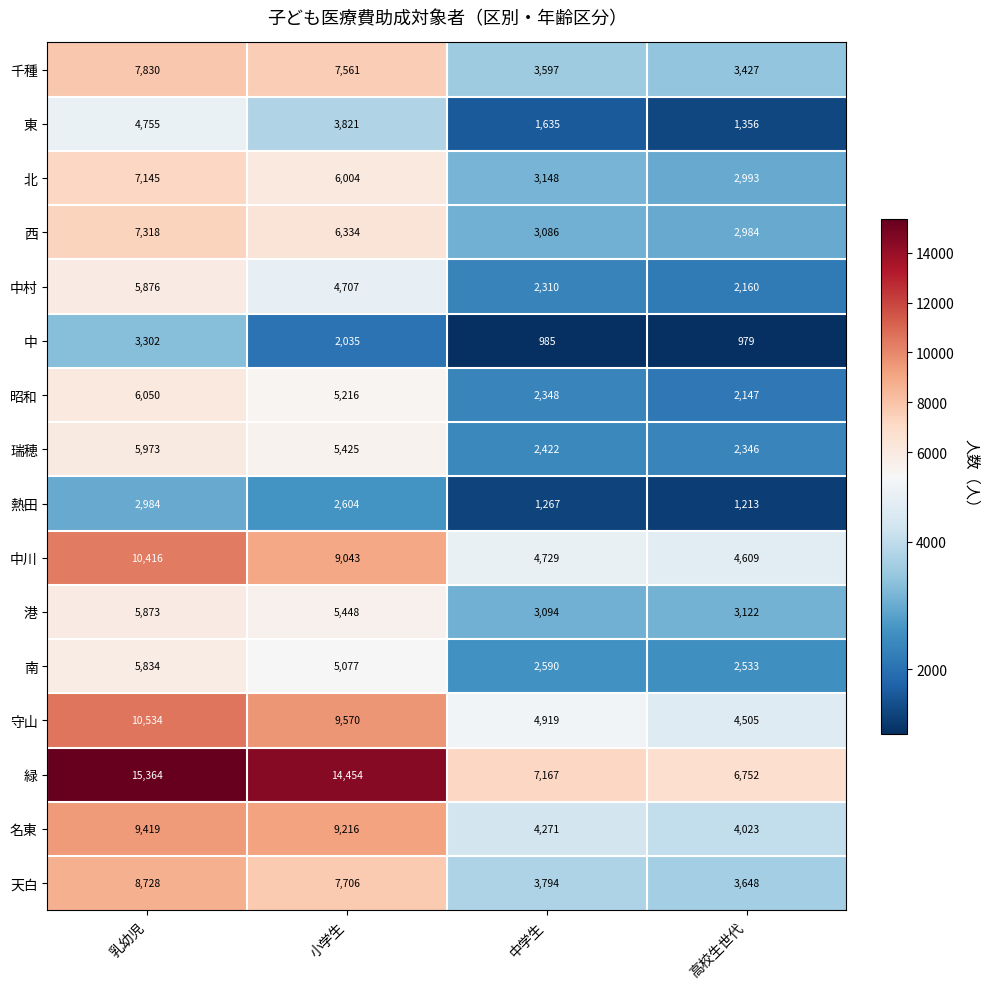

What is the total value across all series at 高校生世代?

48797